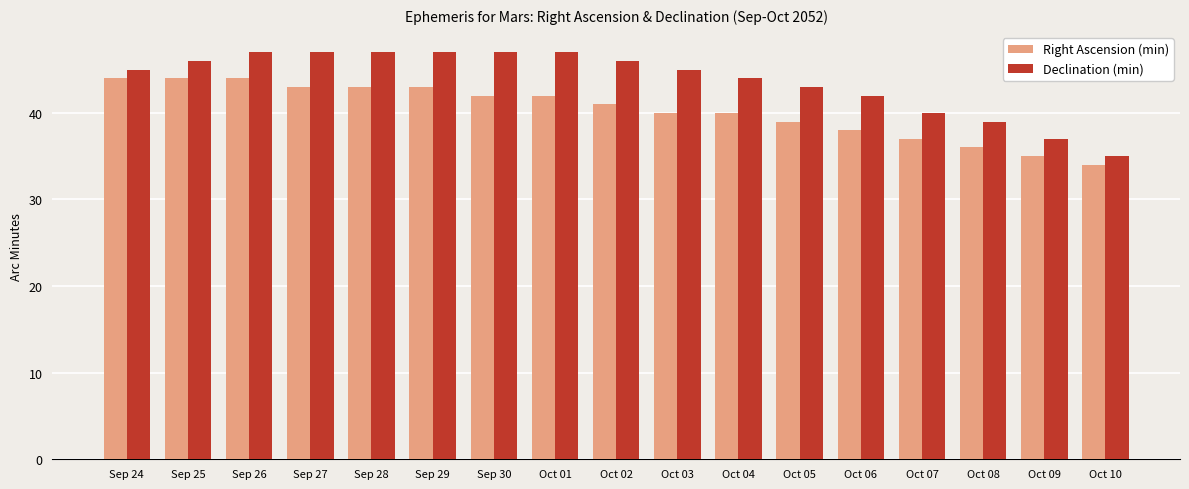

At which label does Right Ascension (min) reach its minimum?

Oct 10